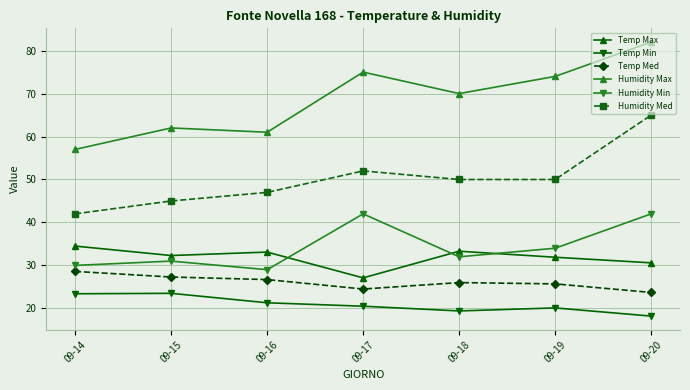

True or false: Humidity Max has a value of 70.0 at 09-18.

True